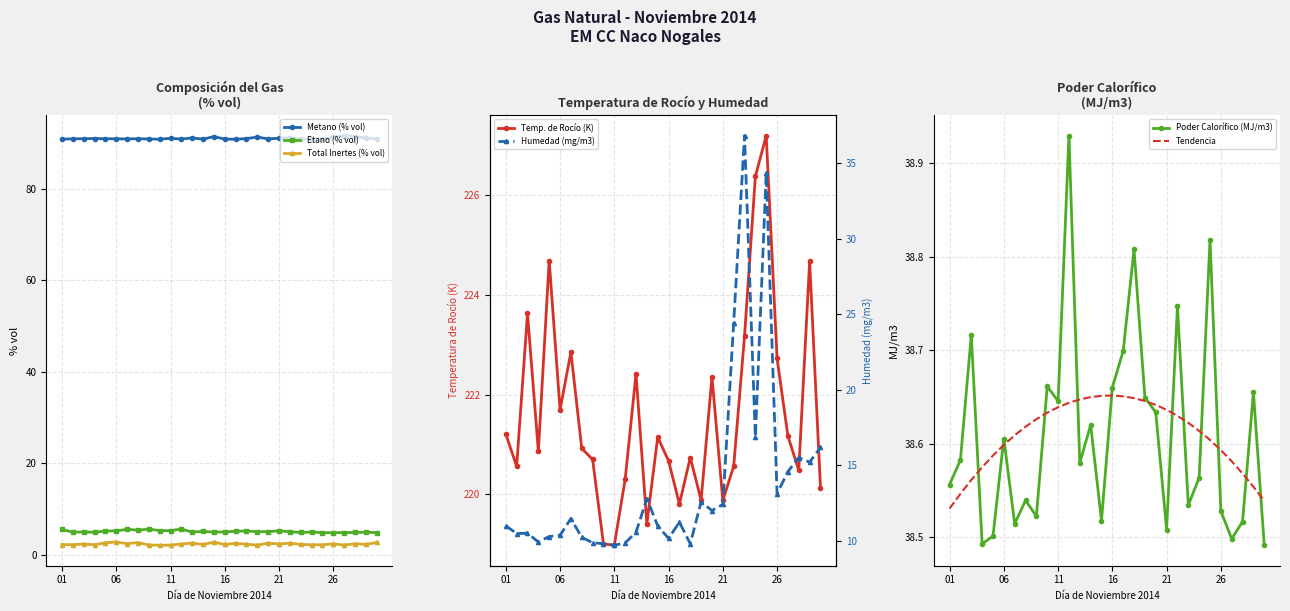

Which series has the largest range (max minus min)?

Humedad (mg/m3)